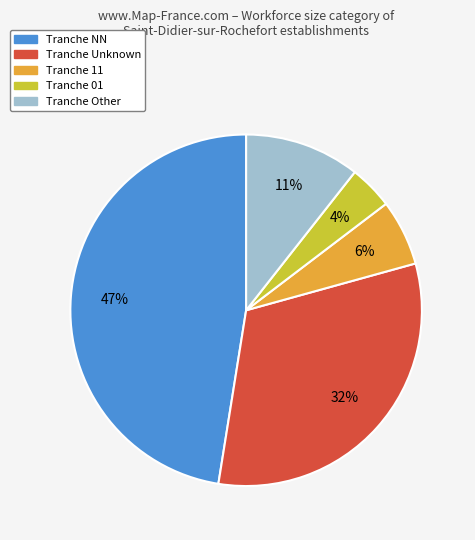

Is there any slice that represents more than half of the pie?

No